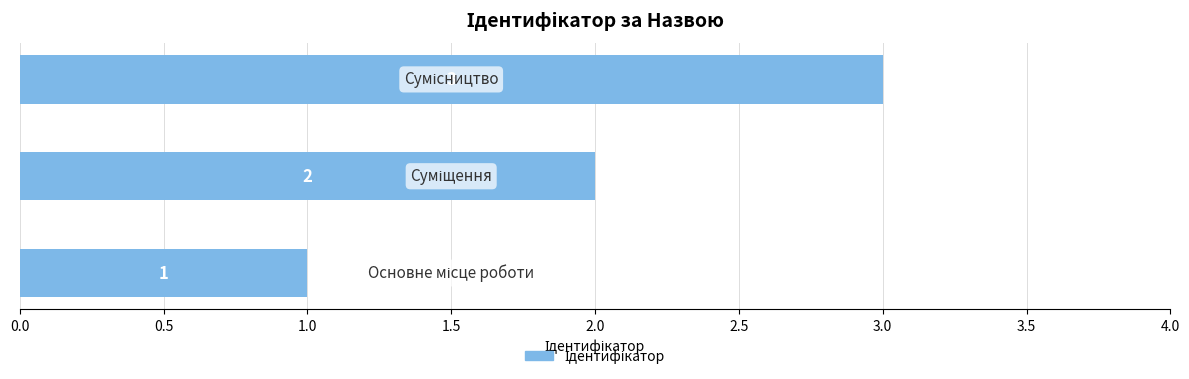

What is the maximum value shown in the chart?

3